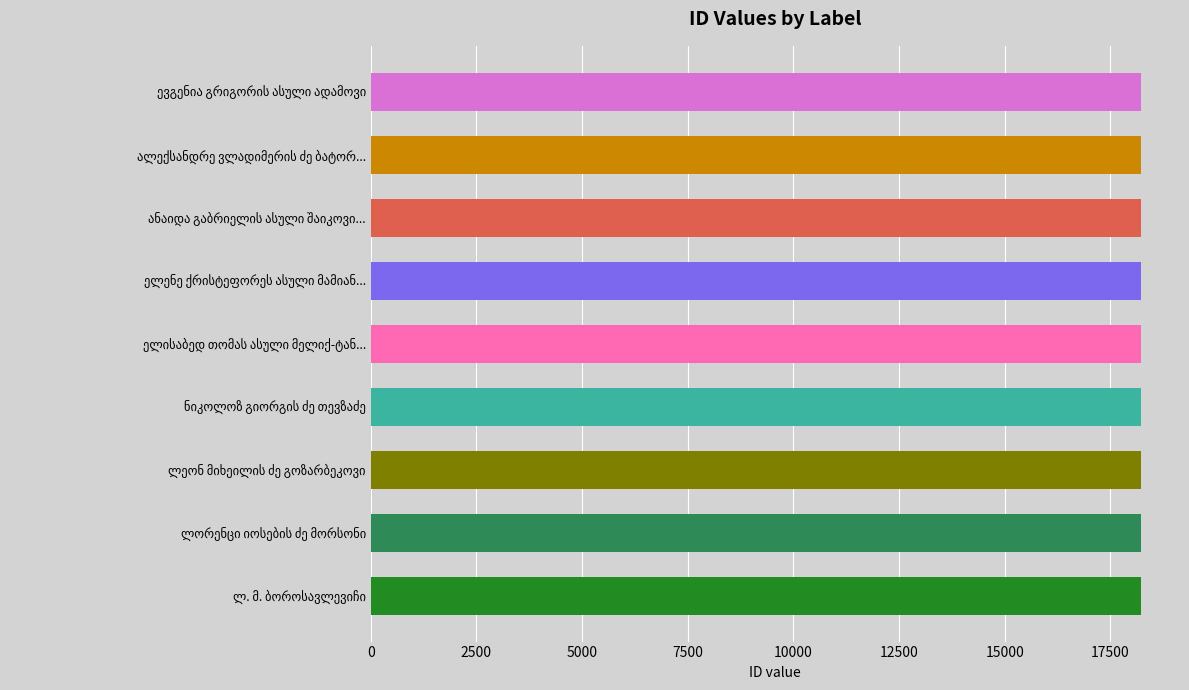

What is the average value?

18230